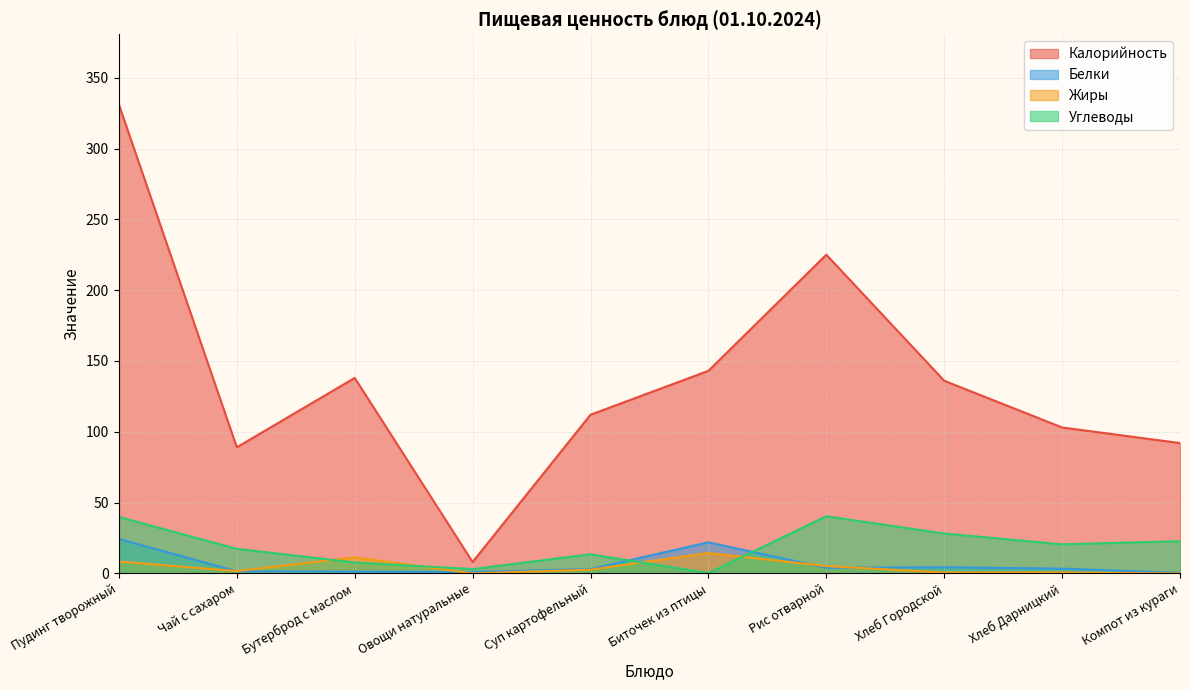

The value of Белки at Биточек из птицы is 32.4. True or false?

False